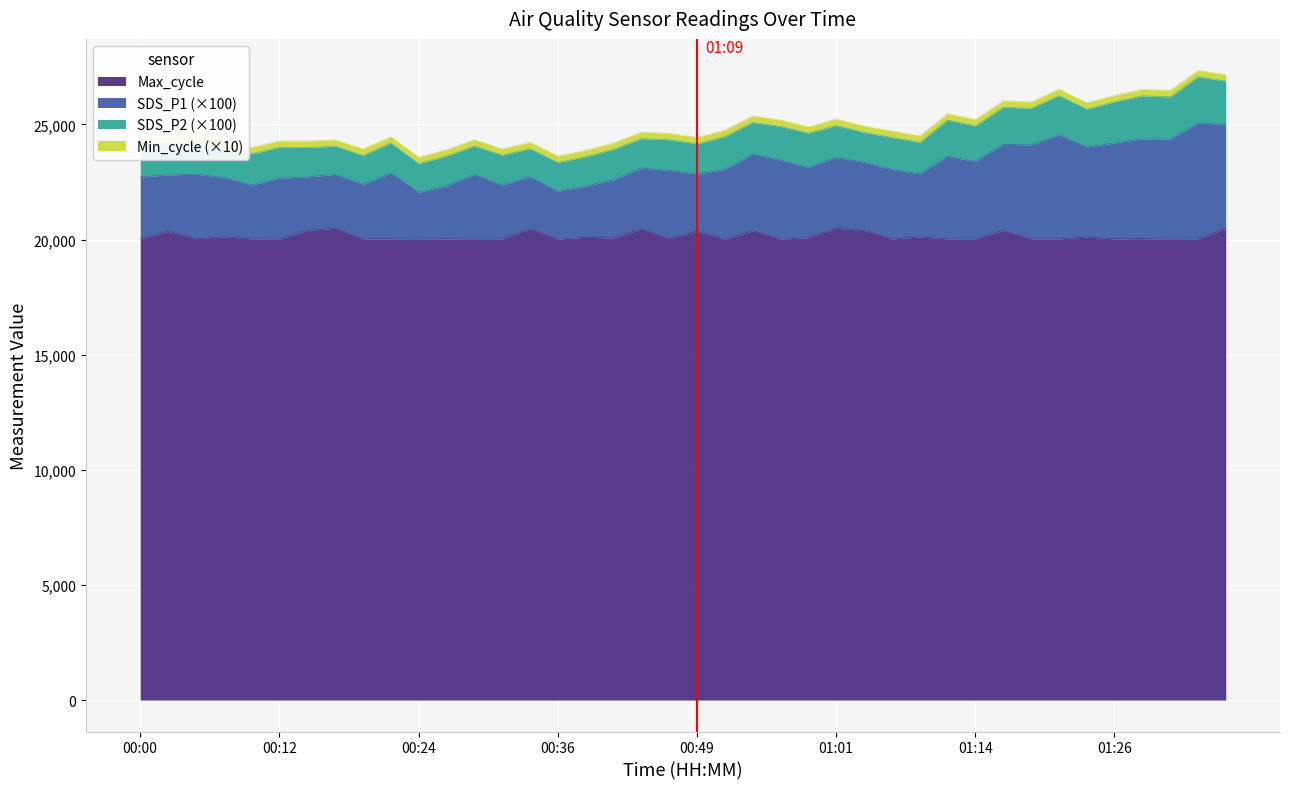

The value of SDS_P1 at 00:19 is 38486. True or false?

False